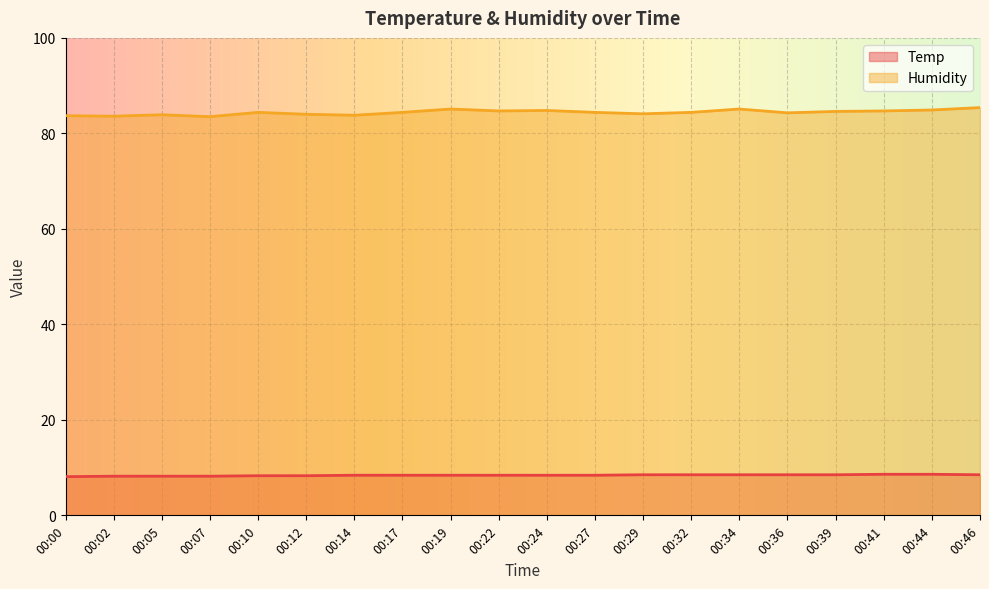

Is the value of Humidity at 00:41 greater than the value of Temp at 00:39?

Yes